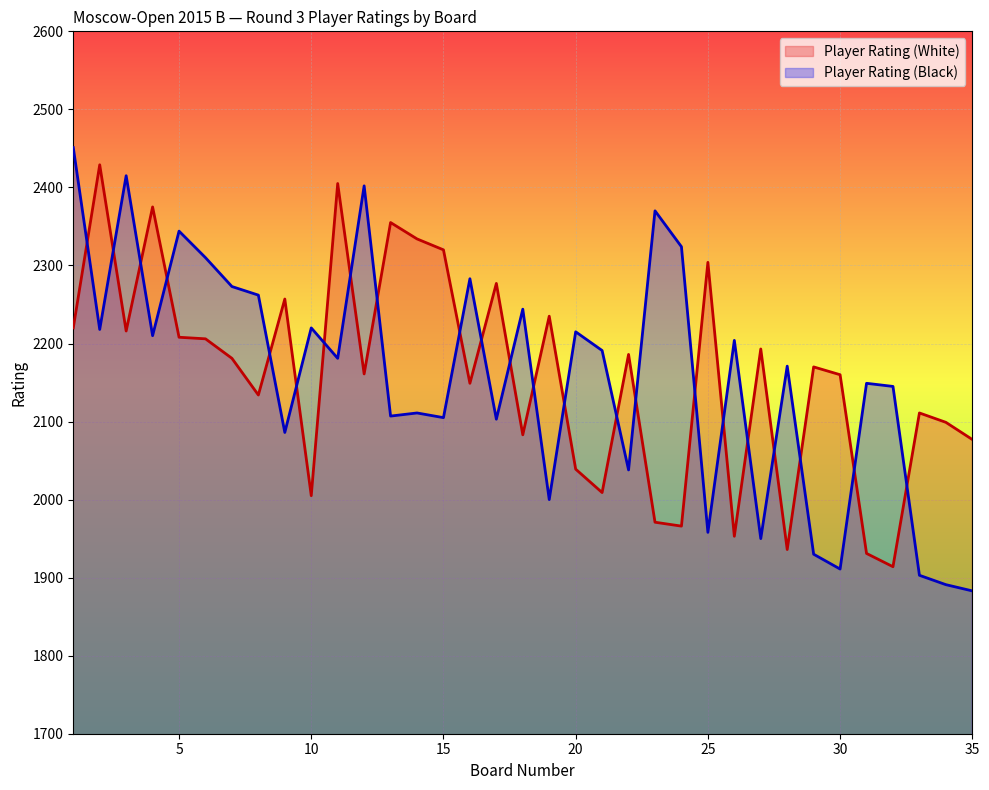

What is the sum of all Player Rating (Black) values?

75558